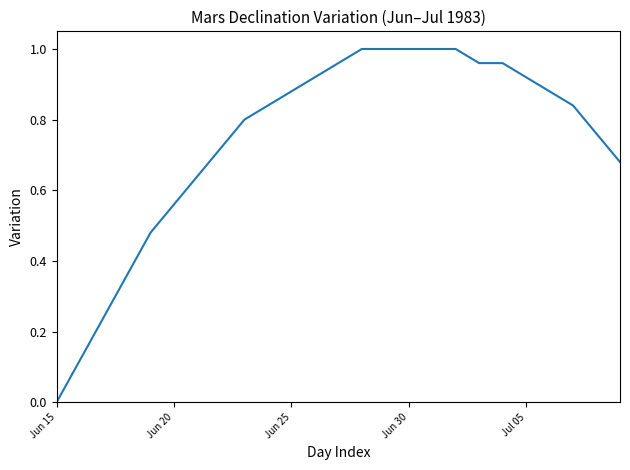

How many lines are shown in the chart?

1